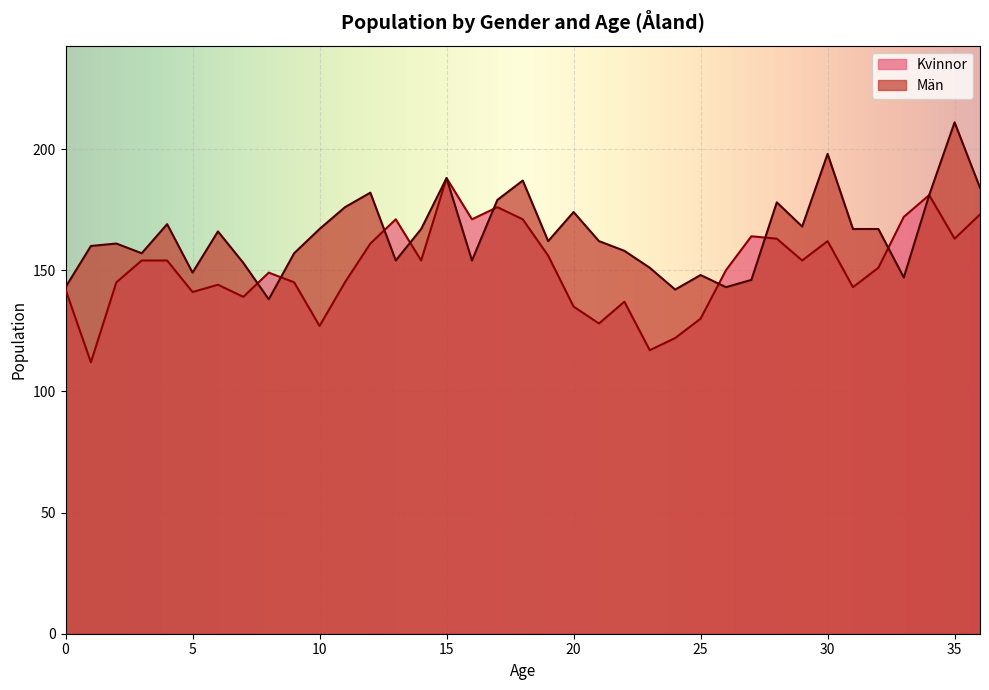

What is the difference between the Män values at 8 and 33?

9